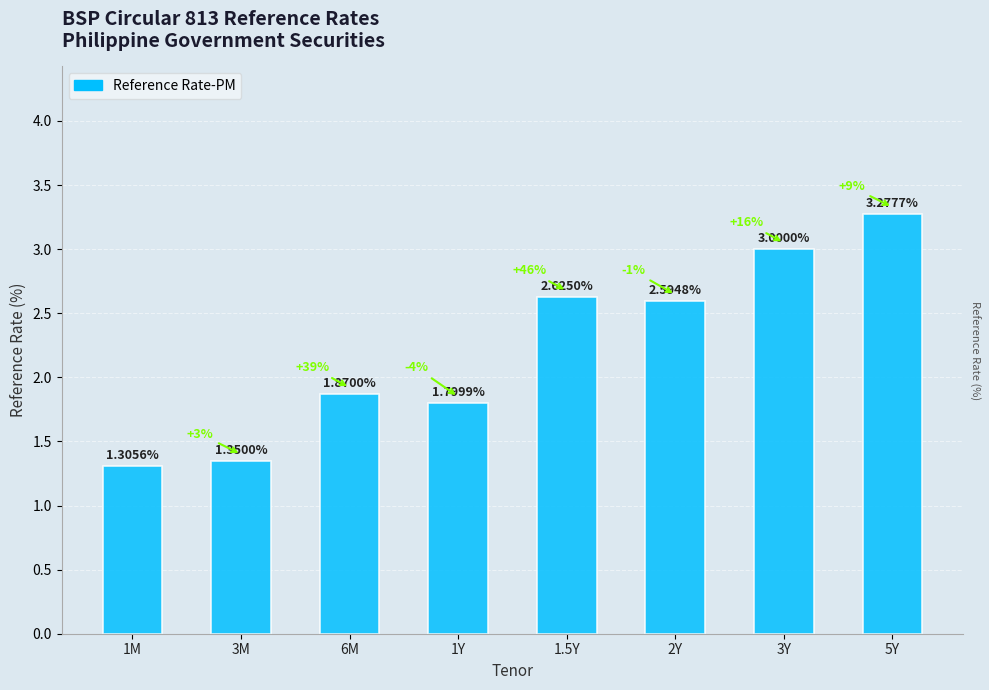

What is the difference between the maximum and second lowest values?

1.9